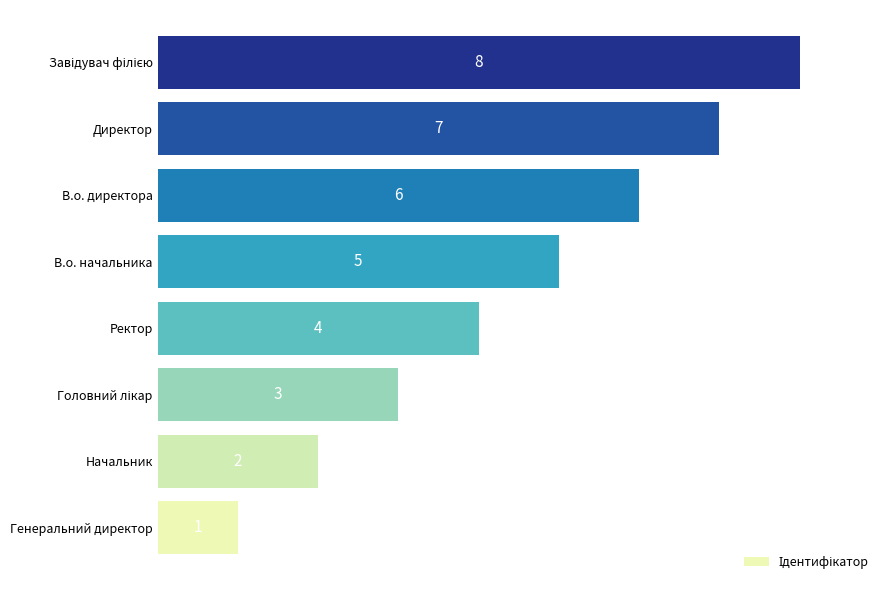

At which label is the value closest to 4?

Ректор